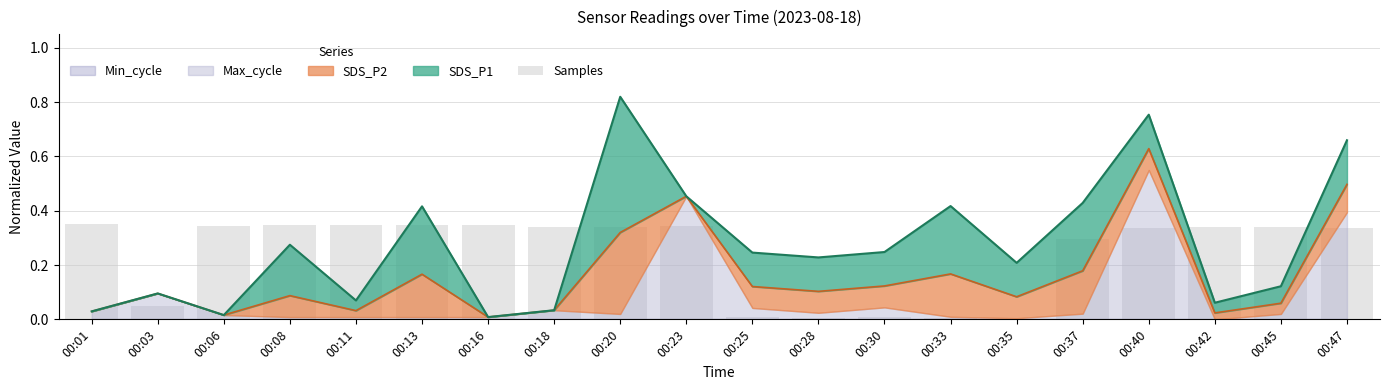

Are the bars grouped side by side (vs. stacked)?

No